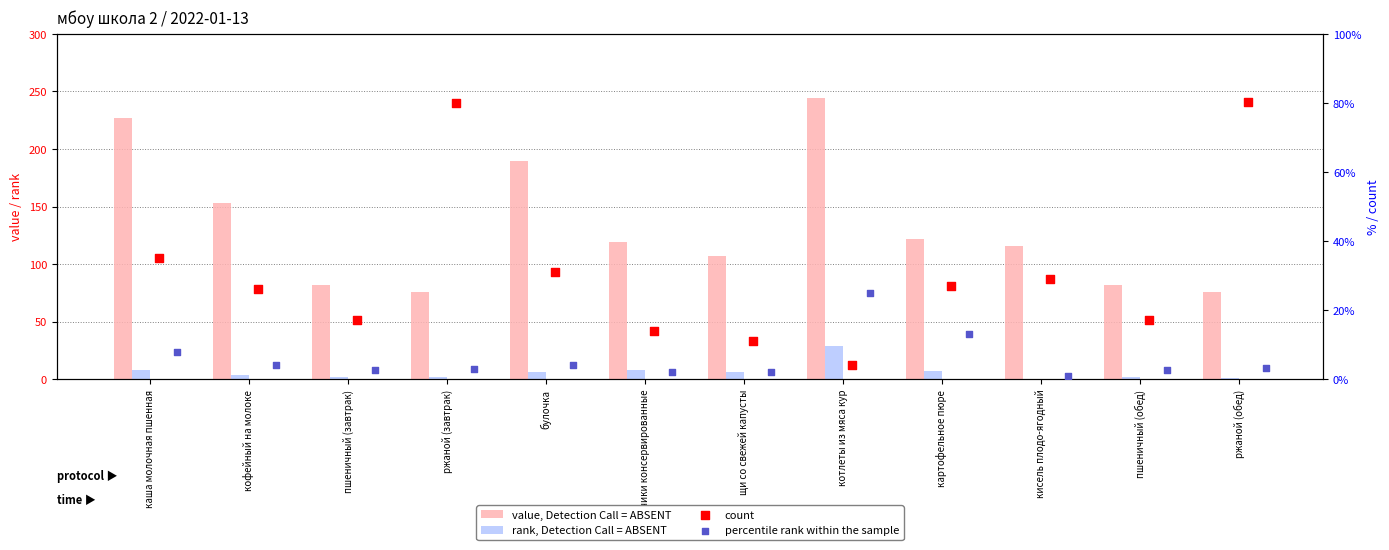

Which series has the largest total across all categories?

value, Detection Call = ABSENT